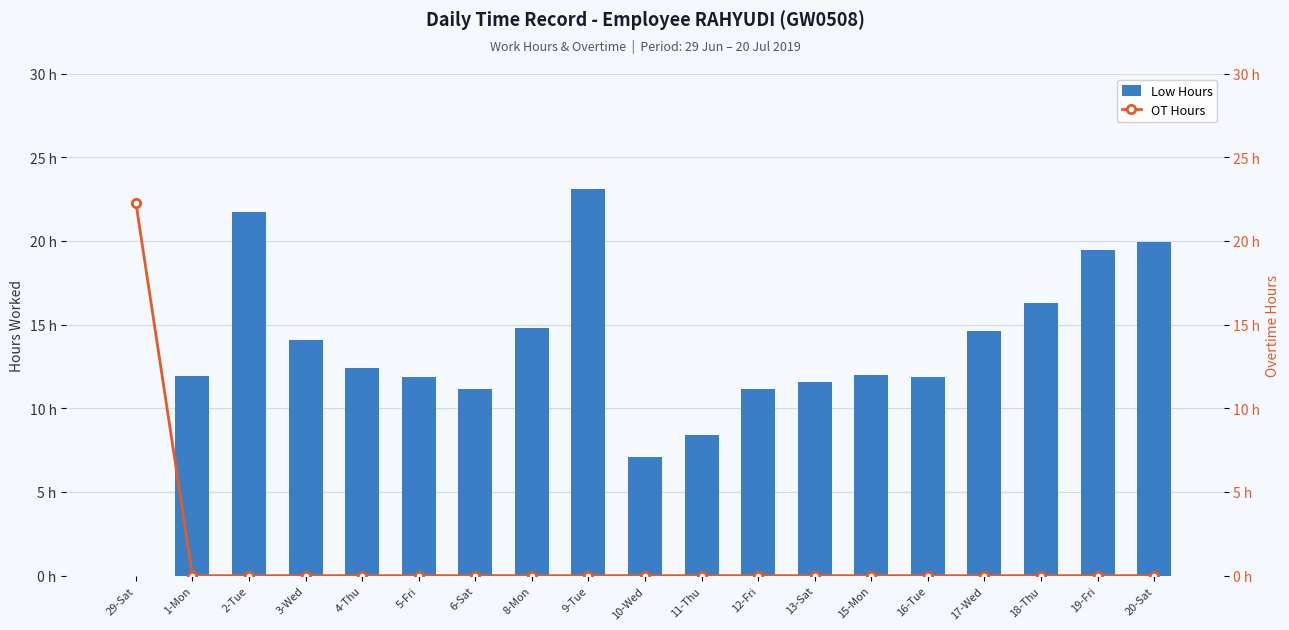

What is the label of the 1st bar from the right?

20-Sat